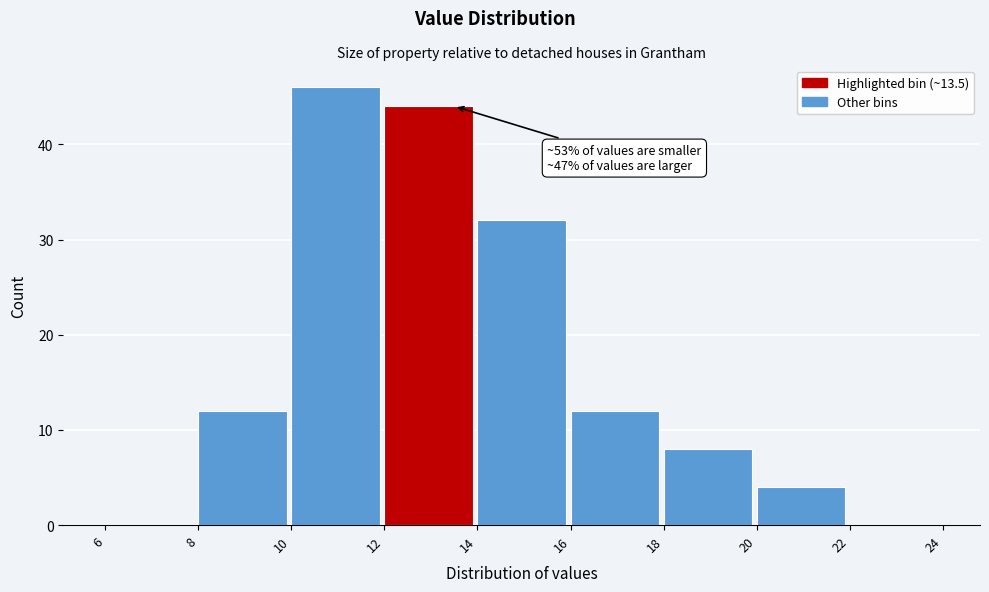

Which range on the x-axis has the tallest bar?

10 to 12